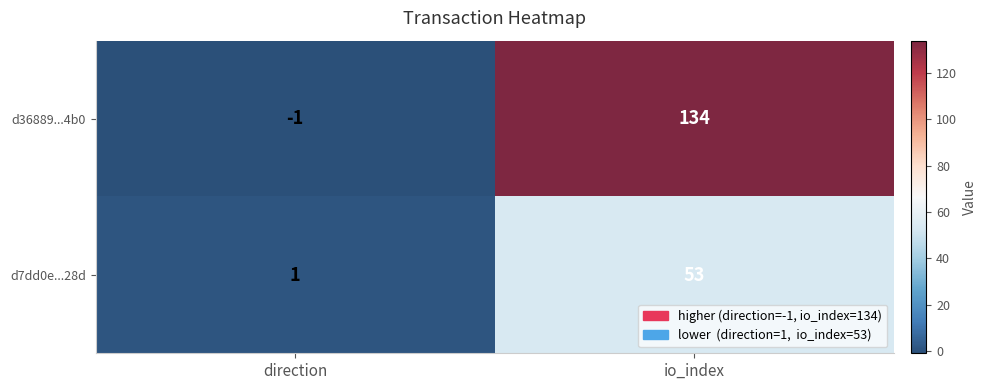

How many positive values does the d36889...4b0 series have?

1